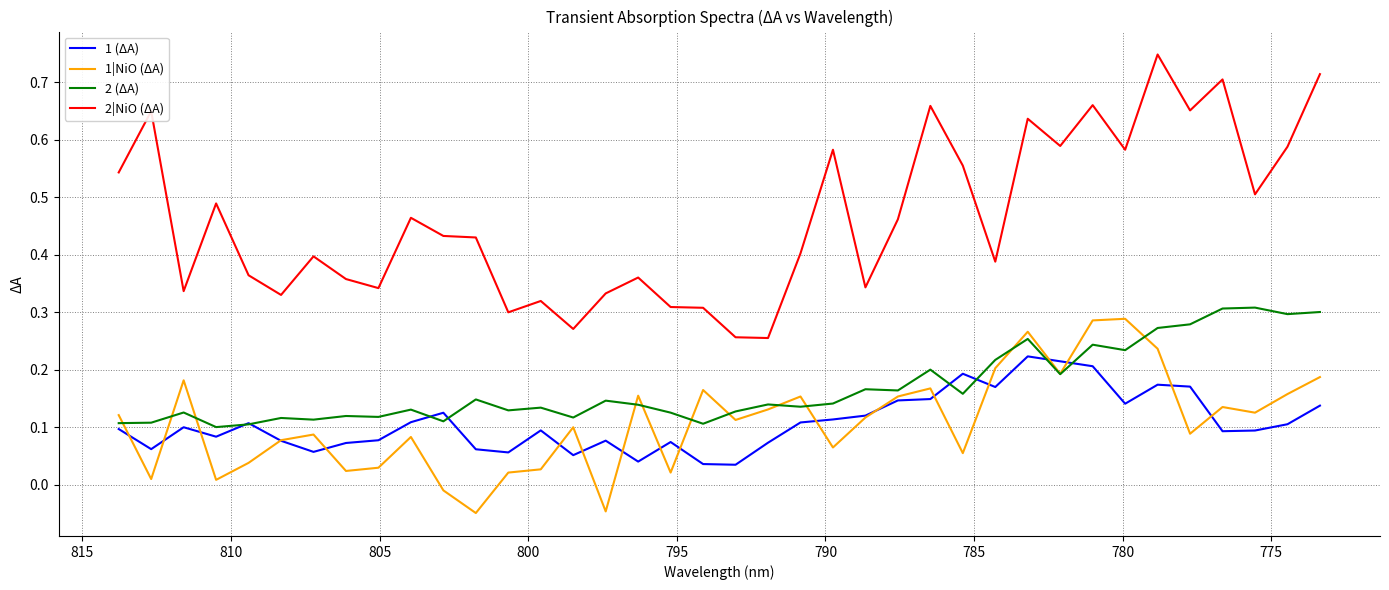

Rank the series at 815 from highest to lowest value.

2|NiO (ΔA), 2 (ΔA), 1 (ΔA), 1|NiO (ΔA)